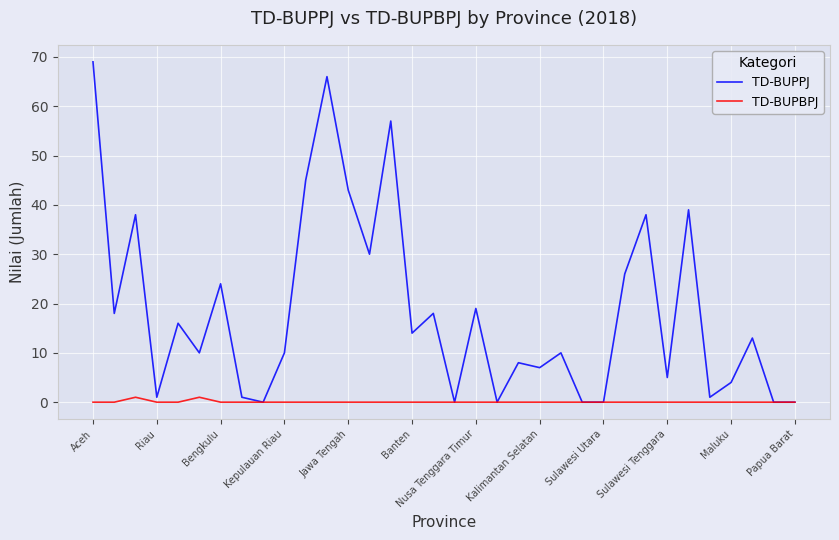

Which series has the largest total across all categories?

TD-BUPPJ